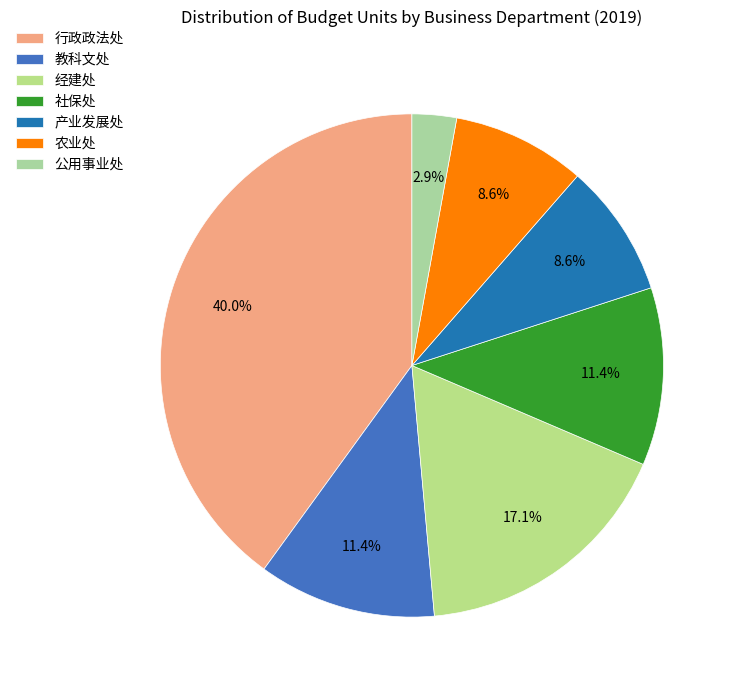

To the nearest percent, what is the difference between the 教科文处 and 行政政法处 slice percentages?

29%